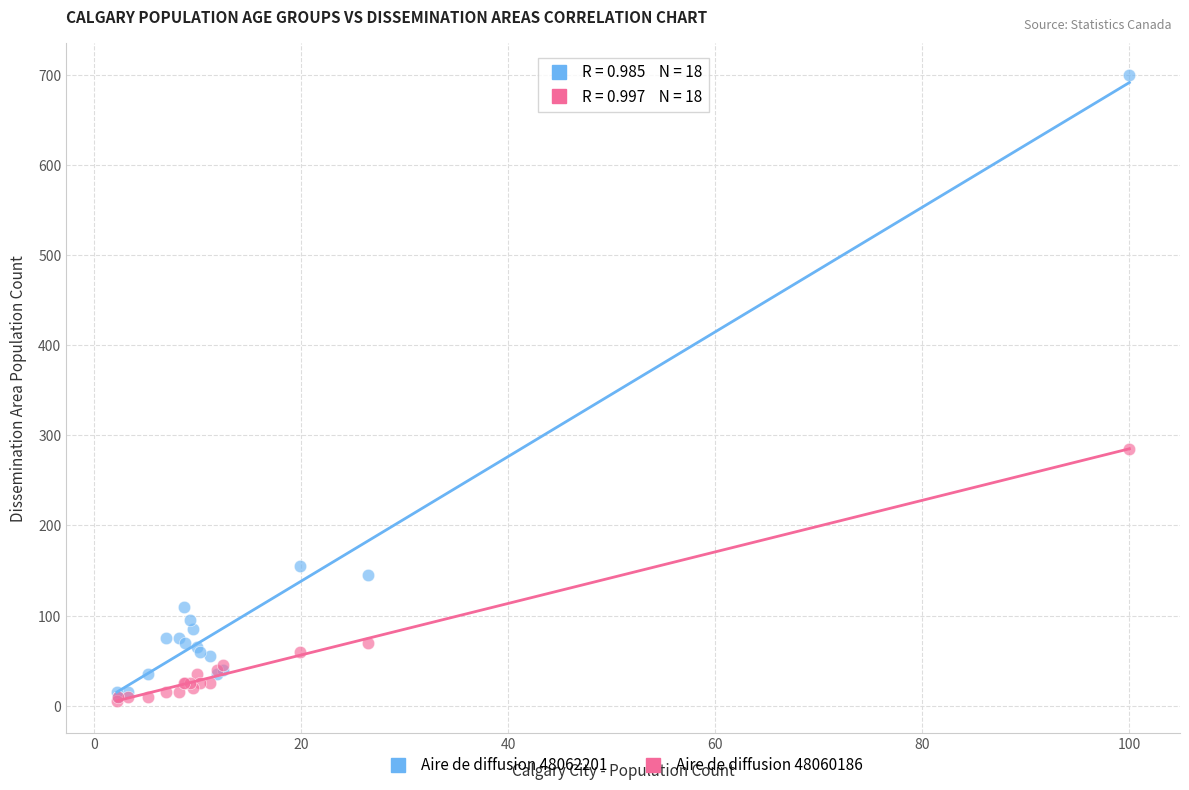

Which series has the widest spread of Y values?

Aire de diffusion 48062201